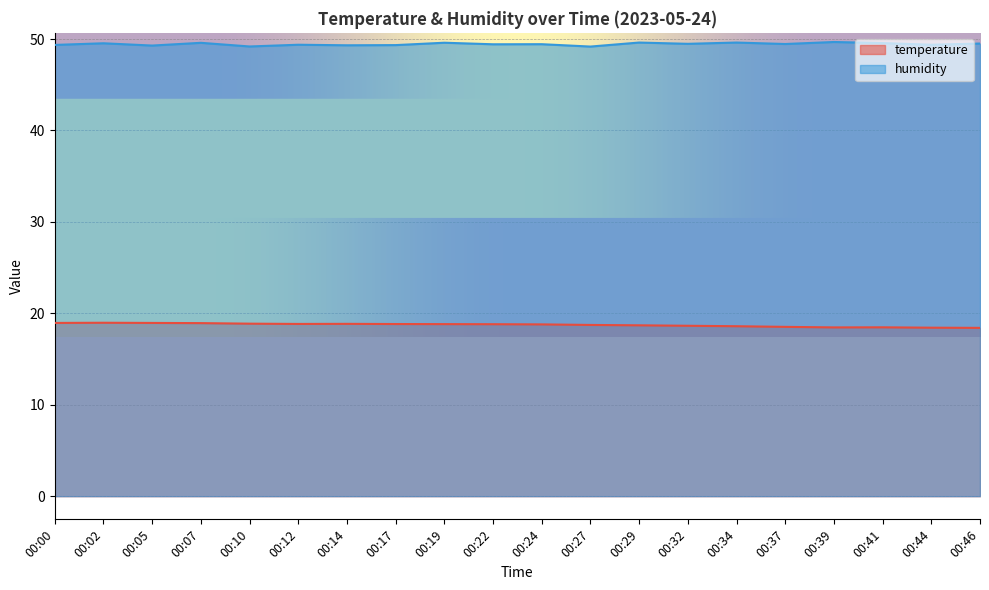

The value of humidity at 00:24 is 49.4. True or false?

True